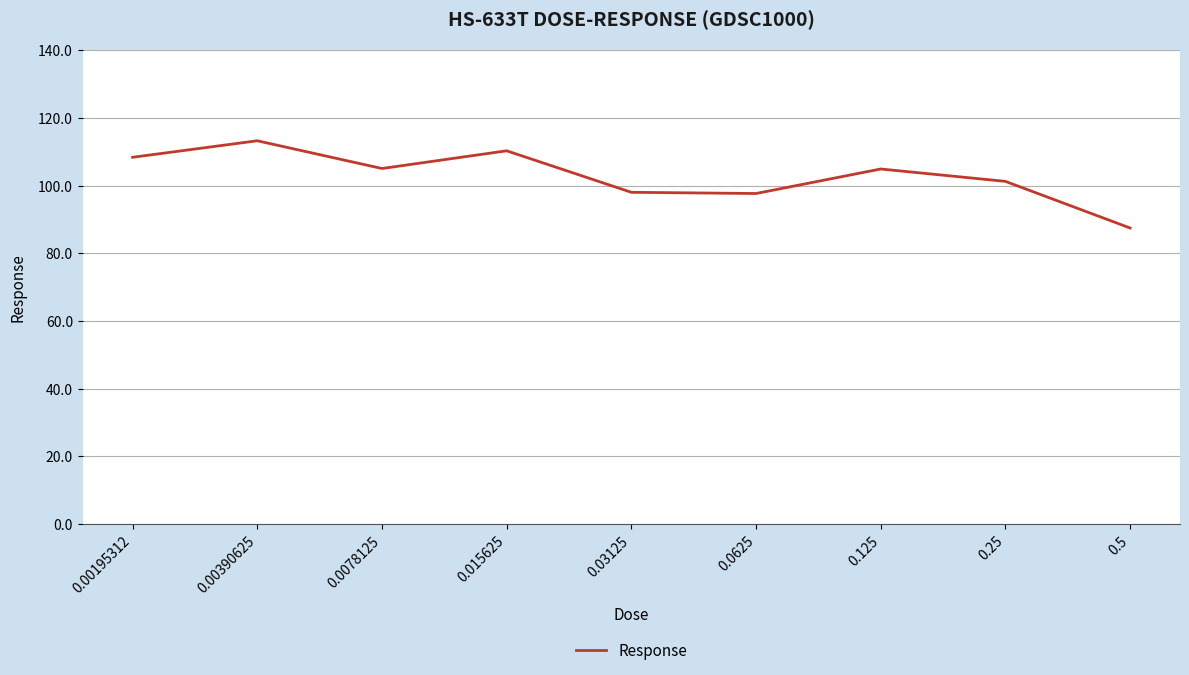

What is the greatest value displayed?

113.2